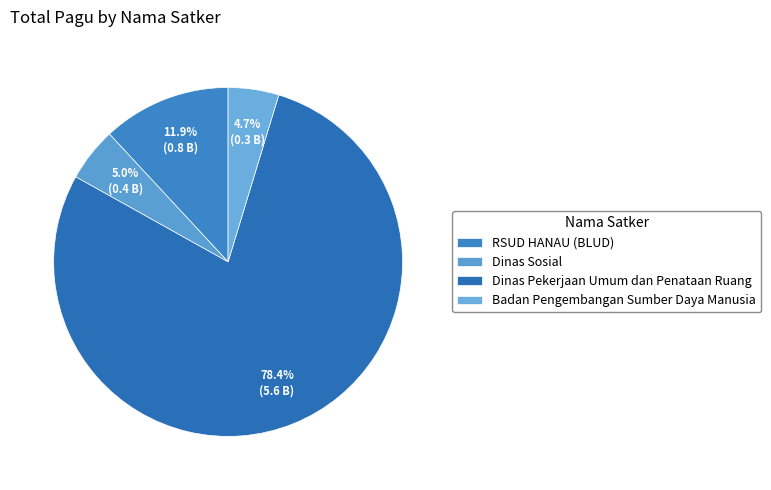

To the nearest percent, what percentage of the pie is RSUD HANAU (BLUD)?

12%